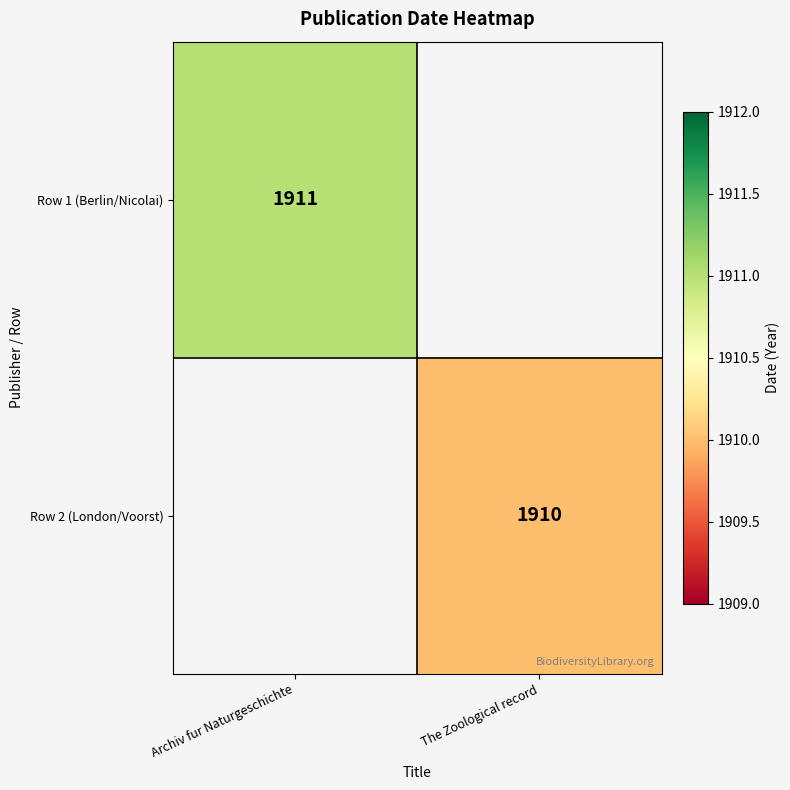

How many series are shown in this chart?

2